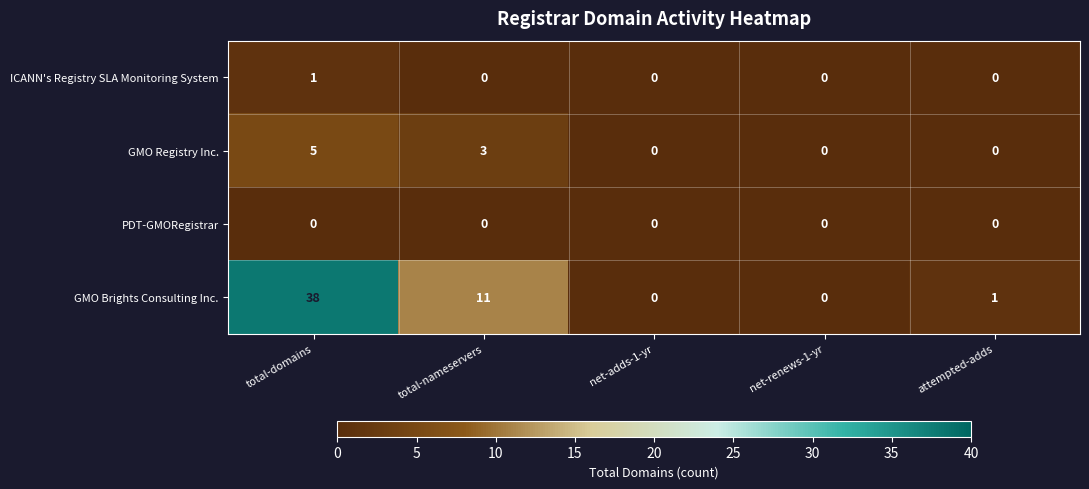

What is the greatest value displayed?

38